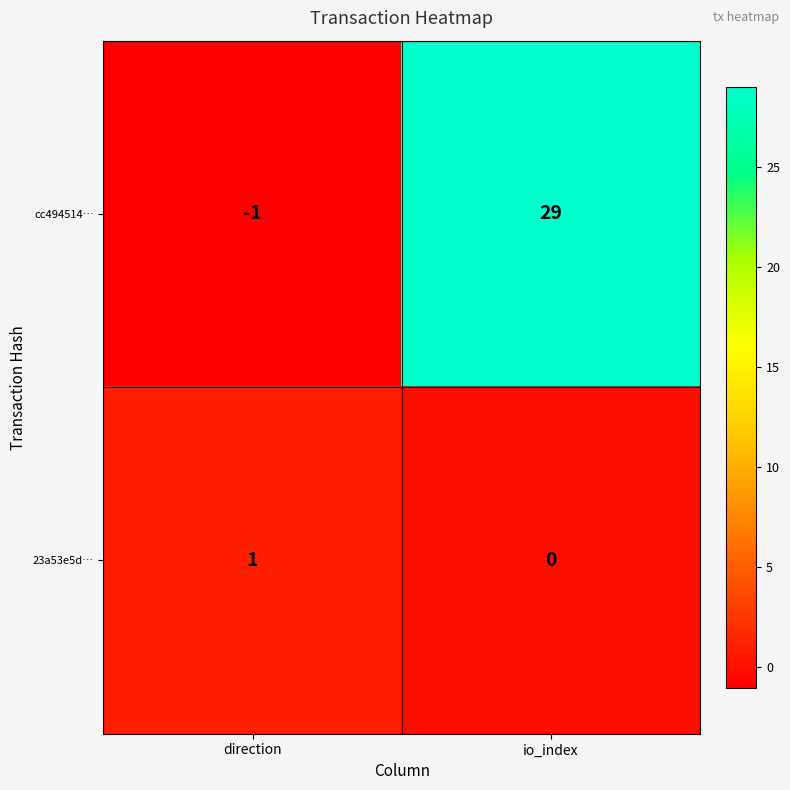

Which series has the largest total across all categories?

cc494514…